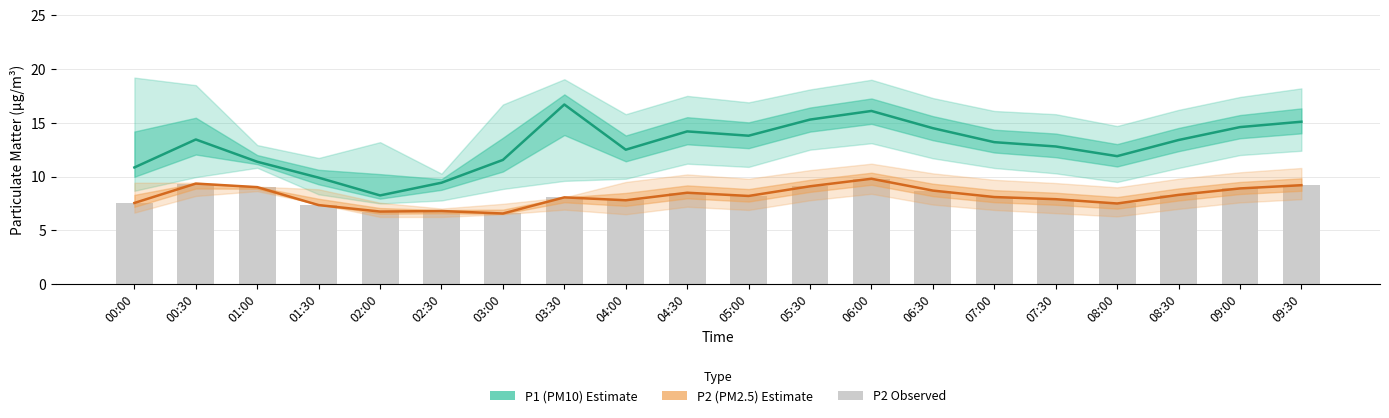

Reading left to right, transcribe all the data shown in this chart.

P1 (PM10) Estimate: 10.8	13.4	11.4	9.9	8.2	9.4	11.6	16.7	12.5	14.2	13.8	15.3	16.1	14.5	13.2	12.8	11.9	13.4	14.6	15.1
P2 (PM2.5) Estimate: 7.5	9.3	9.0	7.3	6.8	6.8	6.6	8.1	7.8	8.5	8.2	9.1	9.8	8.7	8.1	7.9	7.5	8.3	8.9	9.2
P2 observed: 7.5	9.3	9.0	7.3	6.8	6.8	6.6	8.1	7.8	8.5	8.2	9.1	9.8	8.7	8.1	7.9	7.5	8.3	8.9	9.2